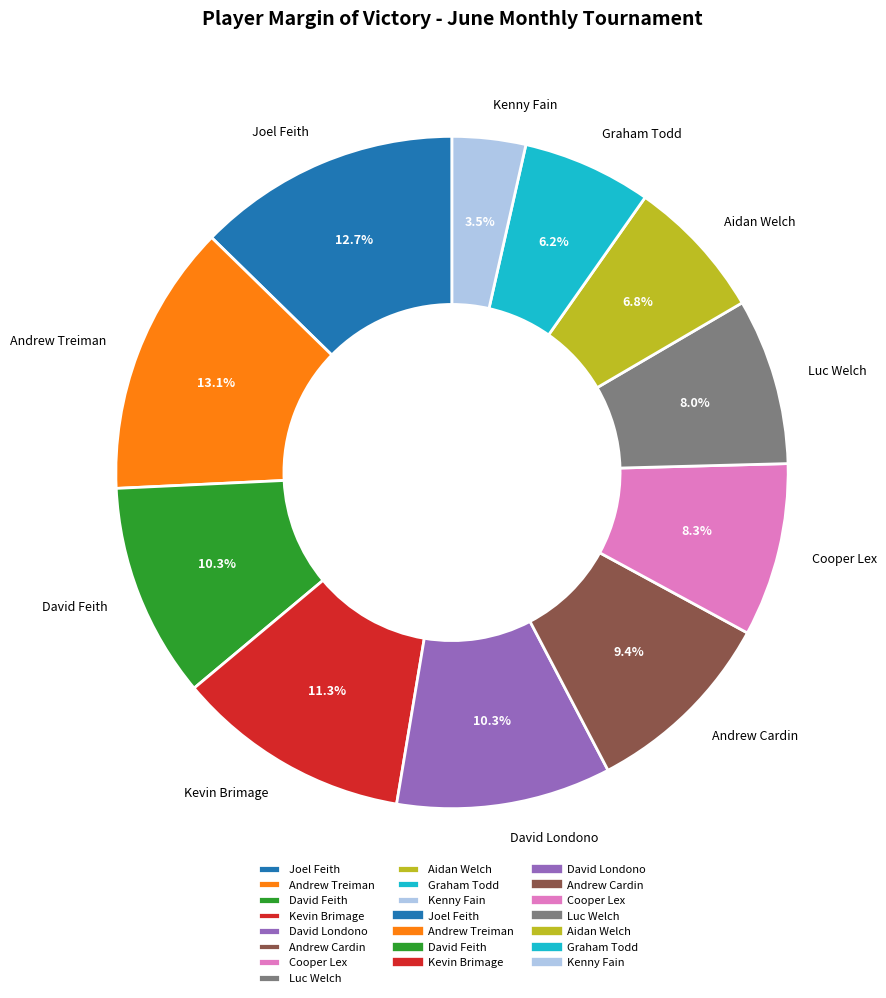

To the nearest percent, what is the average slice percentage?

9%